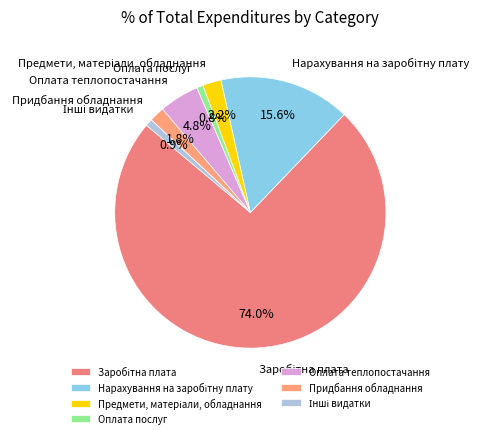

Does Придбання обладнання account for over 50% of the chart?

No